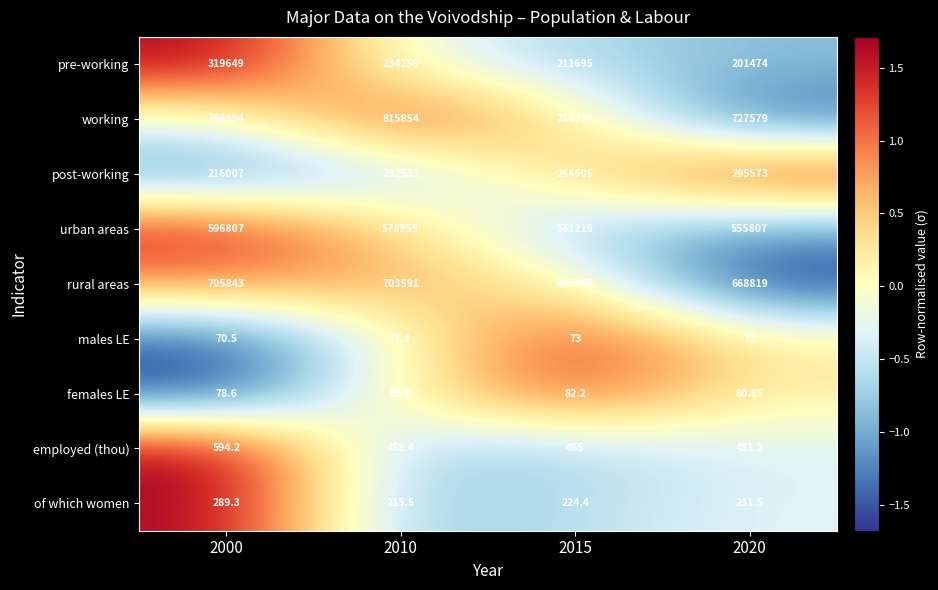

Which series has the largest total across all categories?

working